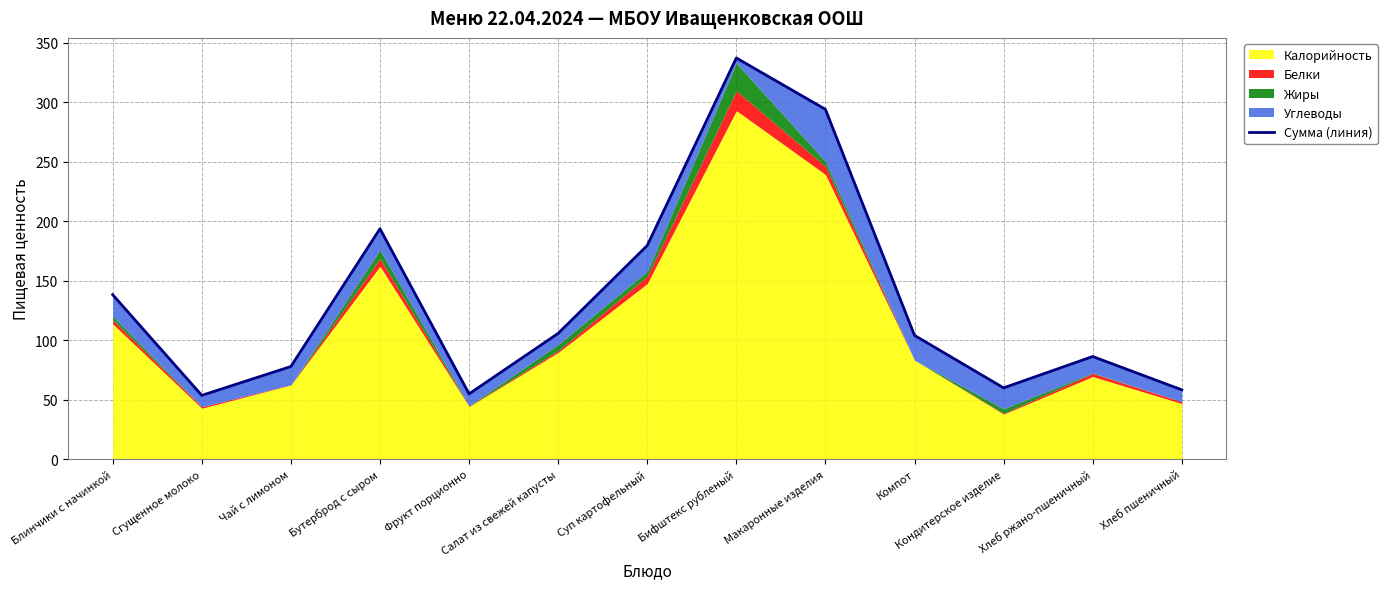

How many lines are shown in the chart?

1